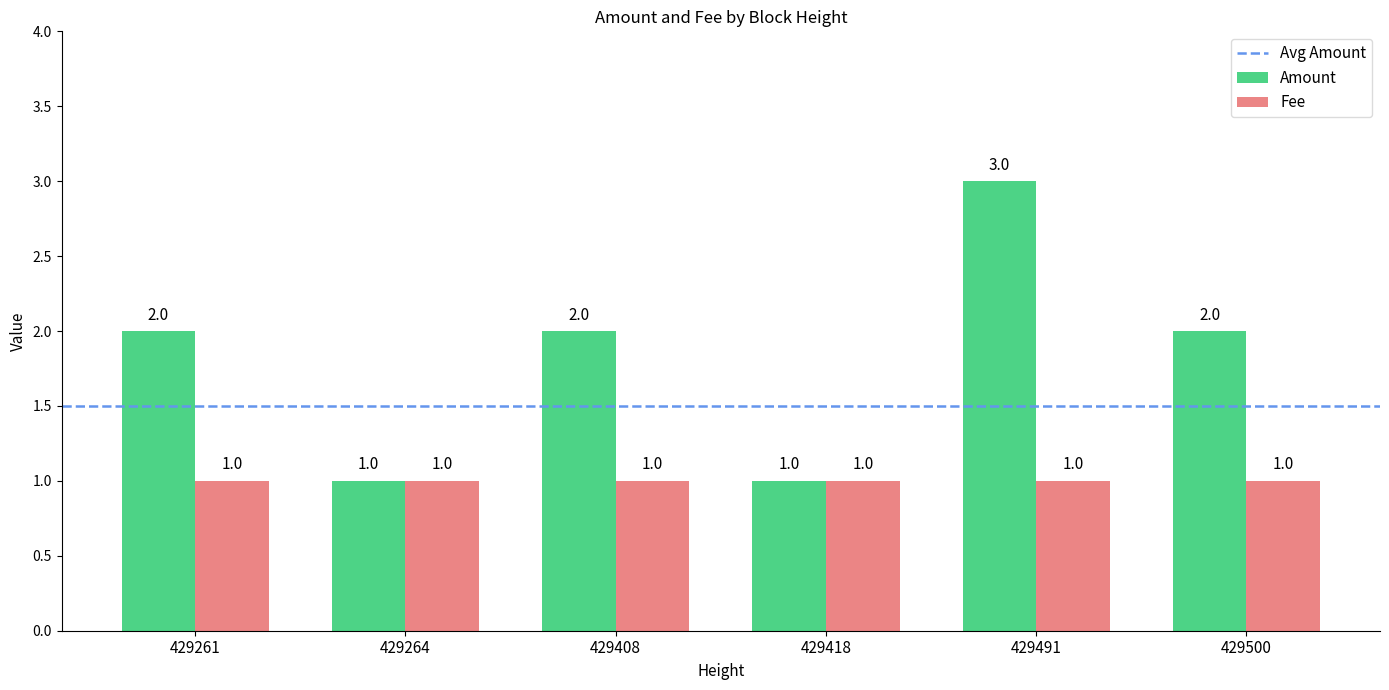

List the series in order of their peak value, highest first.

Amount, Fee